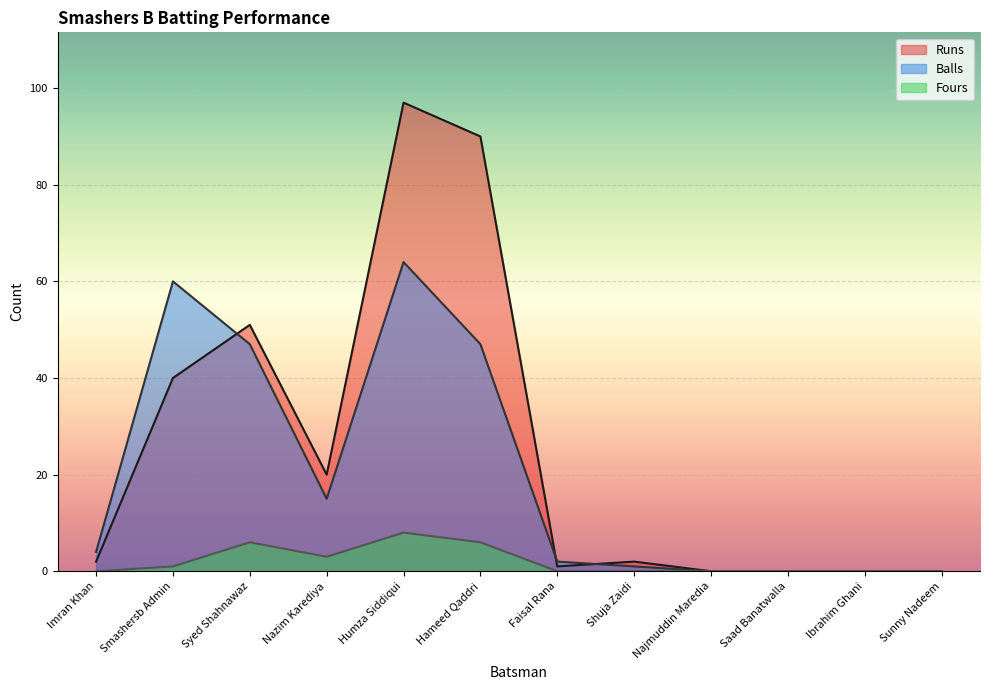

How many lines are shown in the chart?

3